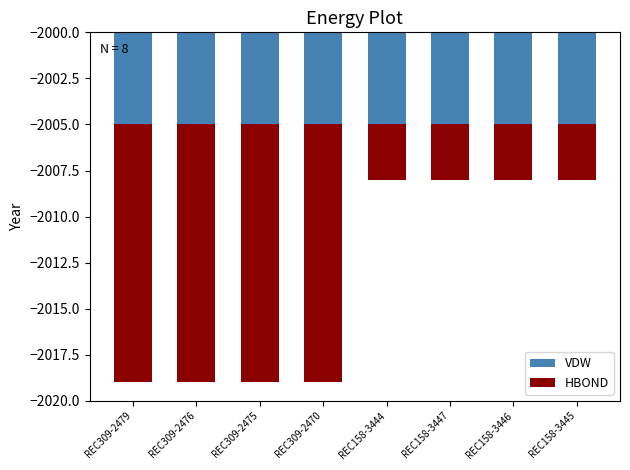

How many series are shown in this chart?

2